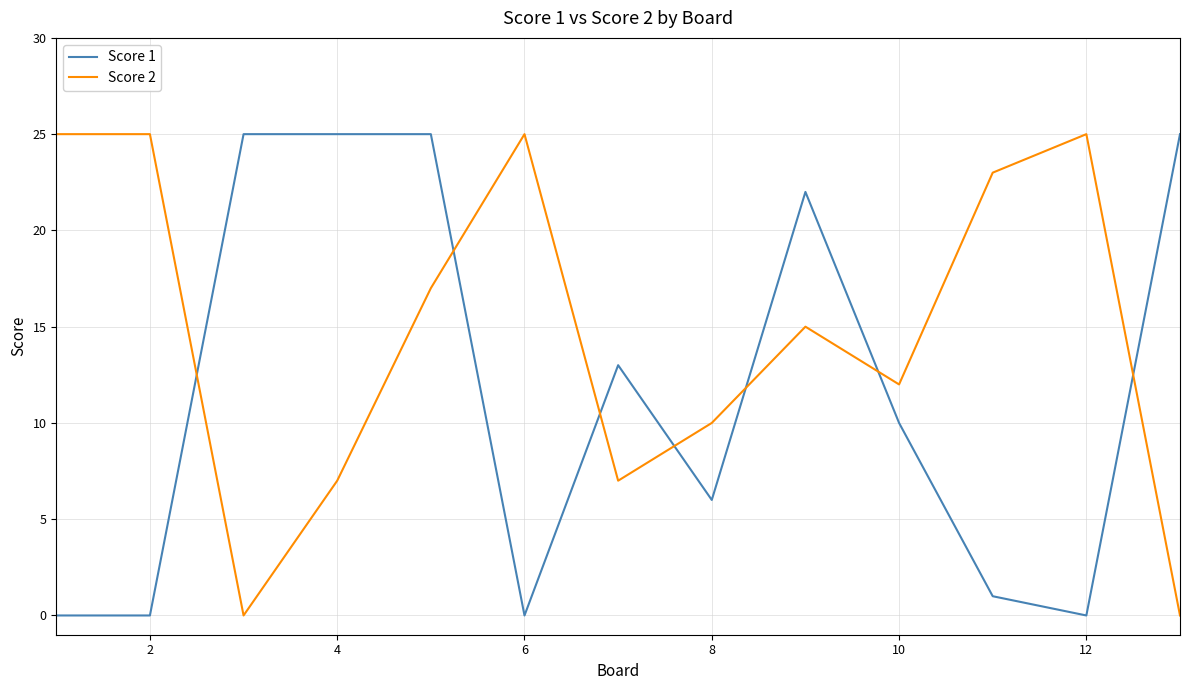

Reading left to right, list all the values displayed in this chart.

Score 1: 0	0	25	25	25	0	13	6	22	10	1	0	25
Score 2: 25	25	0	7	17	25	7	10	15	12	23	25	0